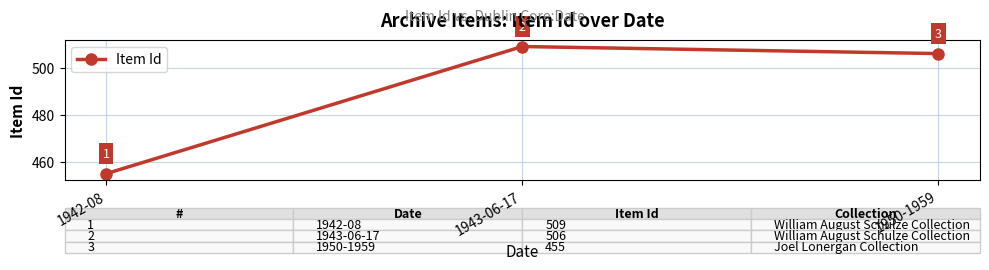

List the labels in order of value, smallest first.

1942-08, 1950-1959, 1943-06-17